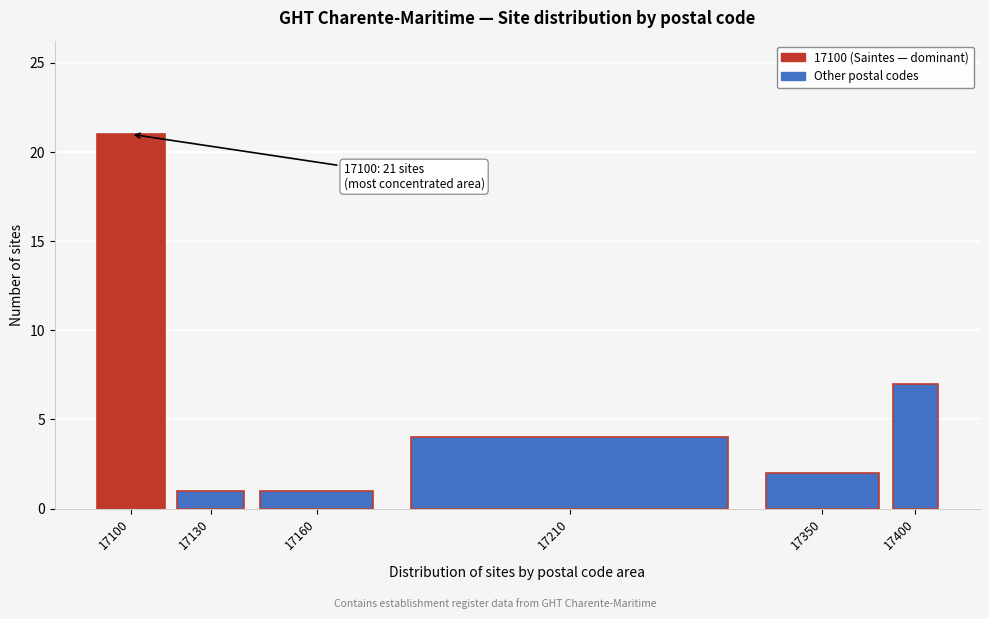

Reading left to right, list all the values displayed in this chart.

17100=21	17130=1	17160=1	17210=4	17350=2	17400=7